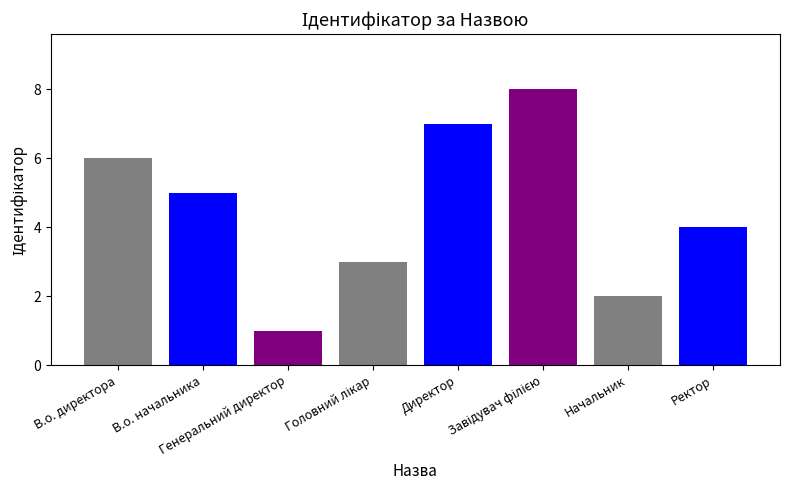

What is the difference between the second highest and minimum values?

6